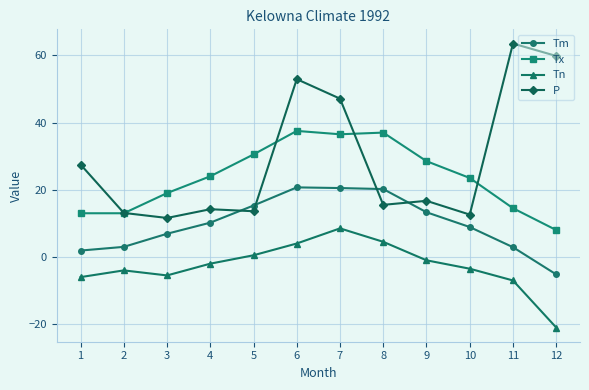

Between which two adjacent categories do Tm and P first intersect?

4 and 5